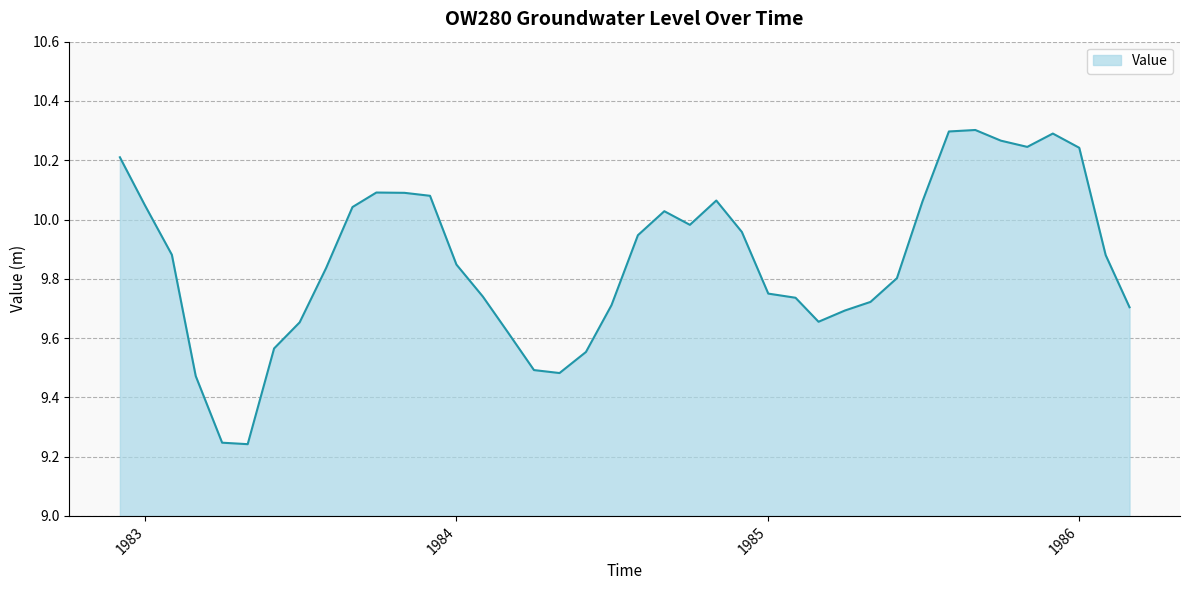

What is the difference between the maximum and minimum values?

1.1